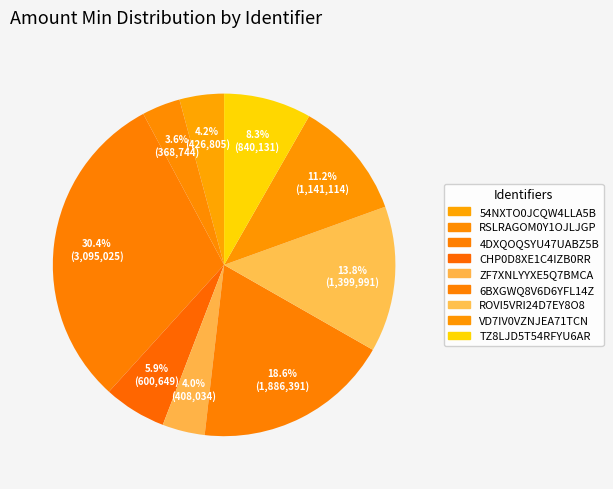

Rank the categories by value from lowest to highest.

RSLRAGOM0Y1OJLJGP, ZF7XNLYYXE5Q7BMCA, 54NXTO0JCQW4LLA5B, CHP0D8XE1C4IZB0RR, TZ8LJD5T54RFYU6AR, VD7IV0VZNJEA71TCN, ROVI5VRI24D7EY8O8, 6BXGWQ8V6D6YFL14Z, 4DXQOQSYU47UABZ5B